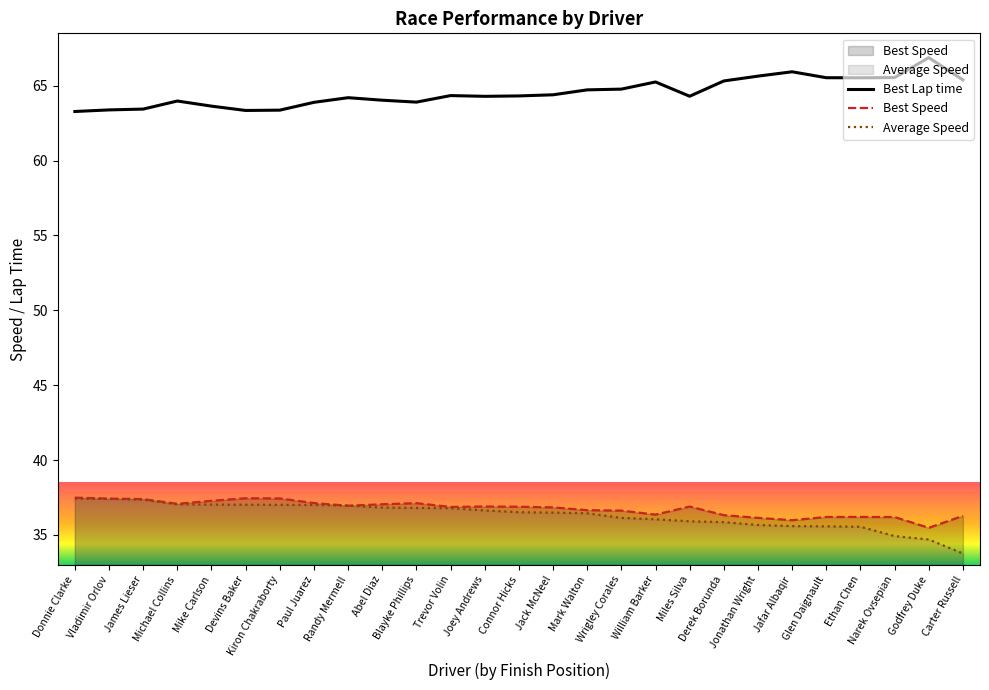

What is the label of the 5th point from the left?

Mike Carlson